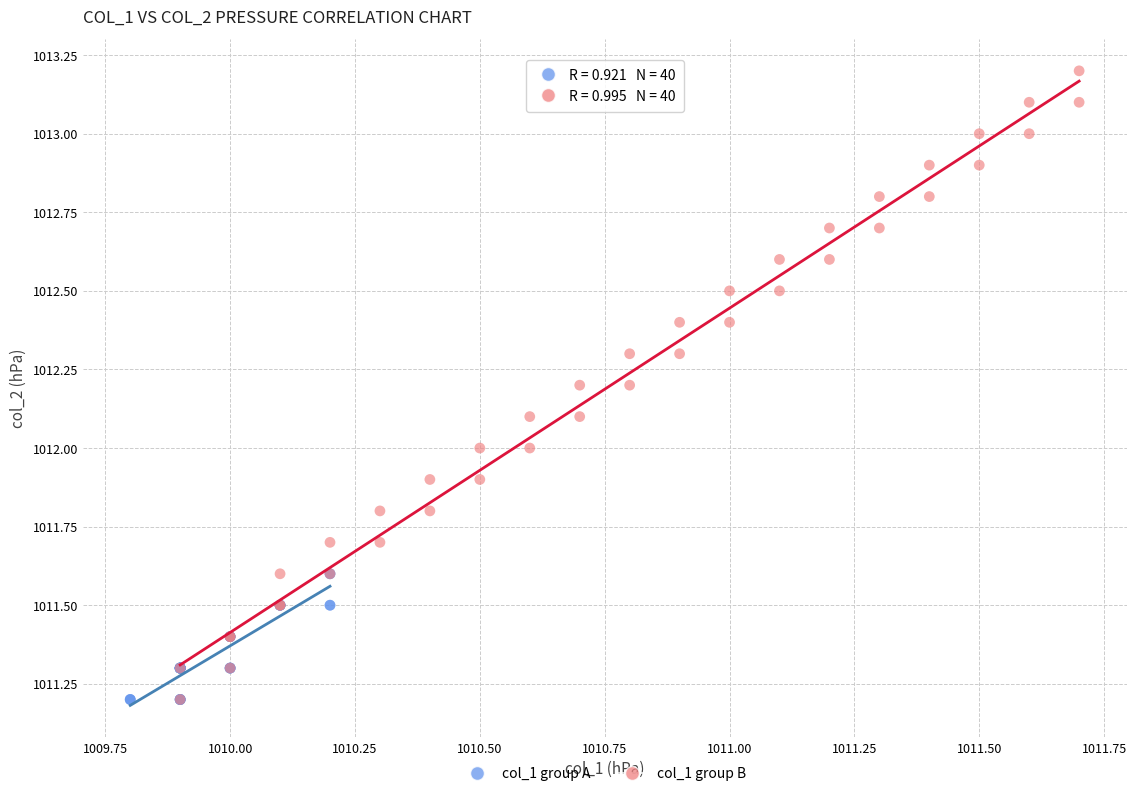

Which series has the widest spread of Y values?

col_1 group B